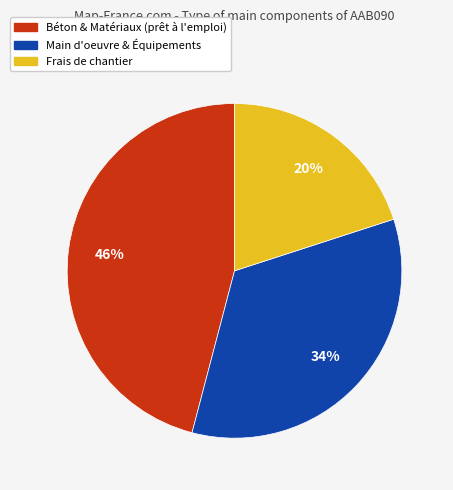

Count the number of slices in the pie.

3